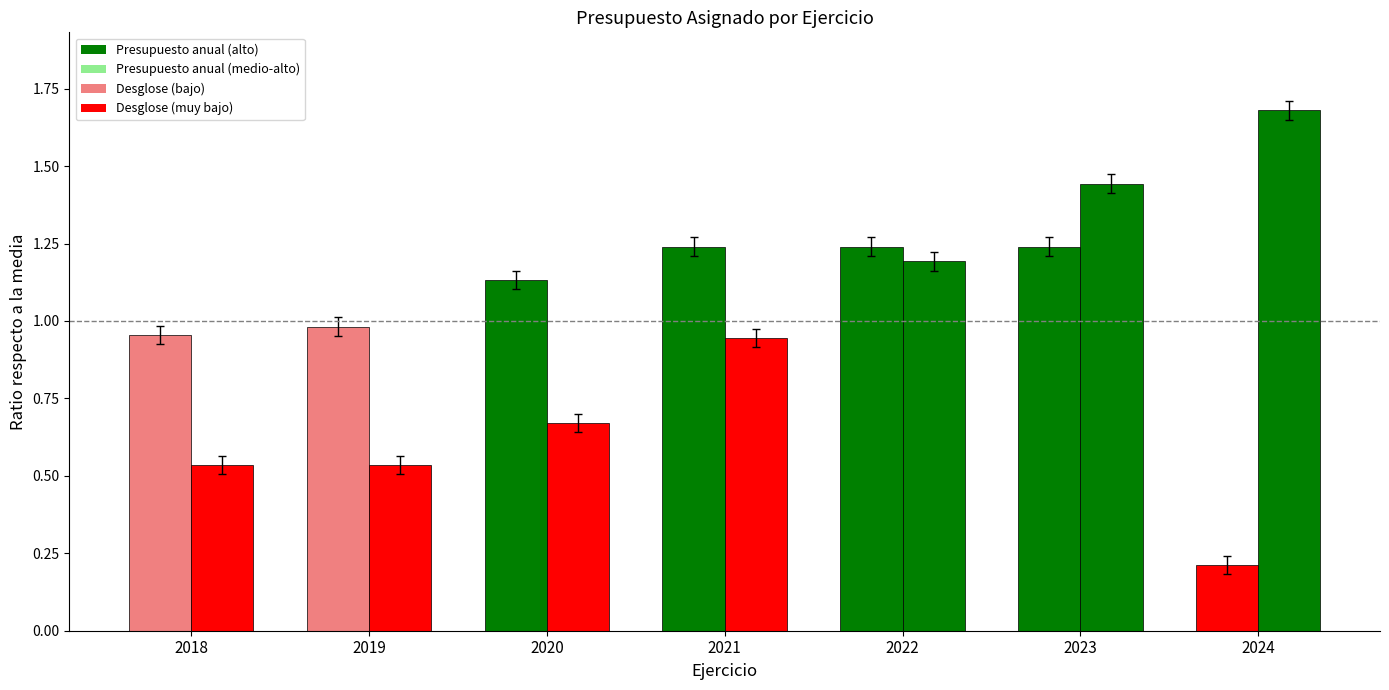

Are the bars grouped side by side (vs. stacked)?

Yes